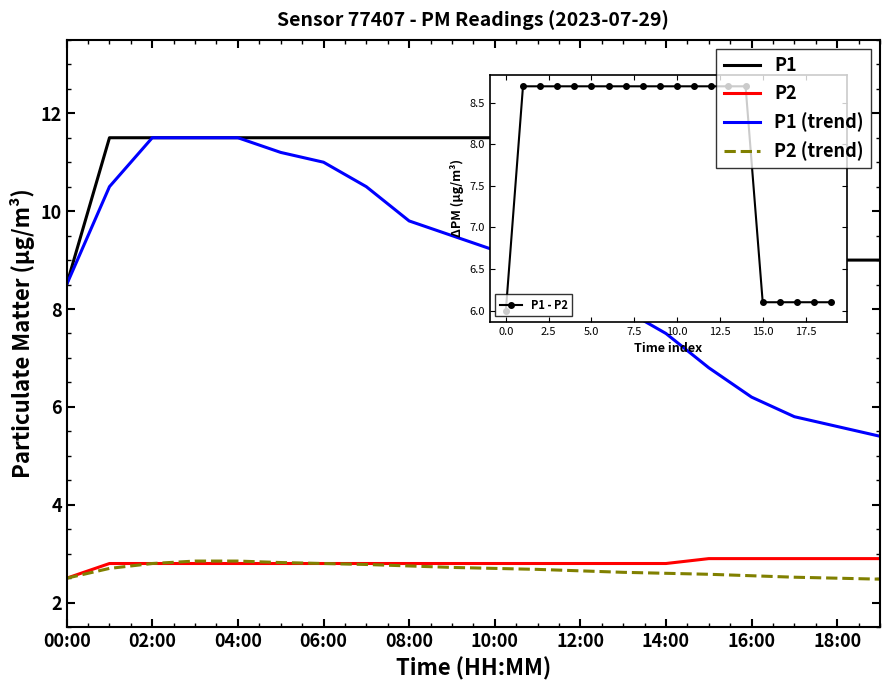

How many distinct data groups are displayed?

4